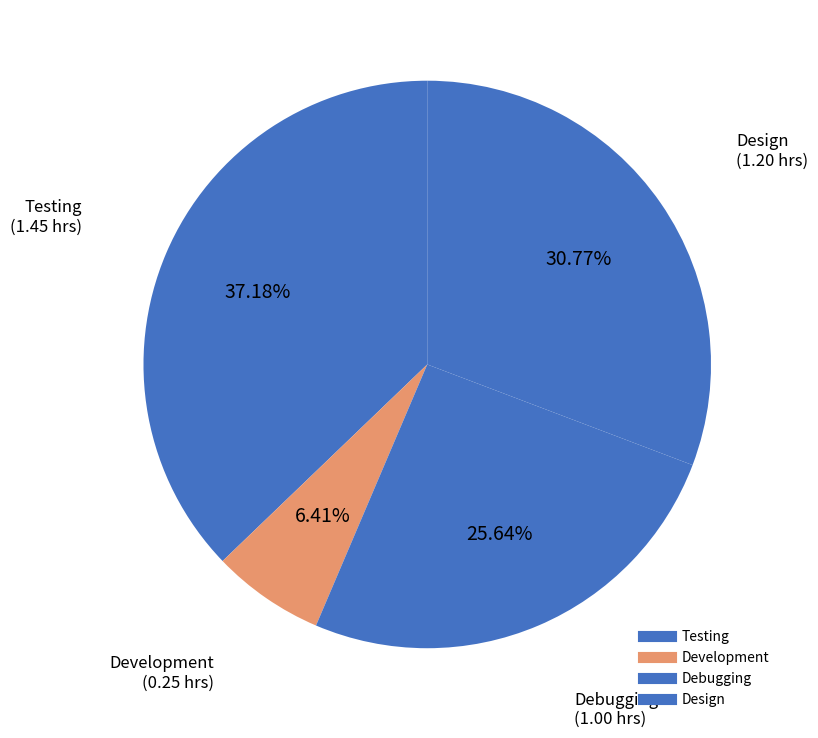

Do Development and Design together represent more than half of the pie?

No